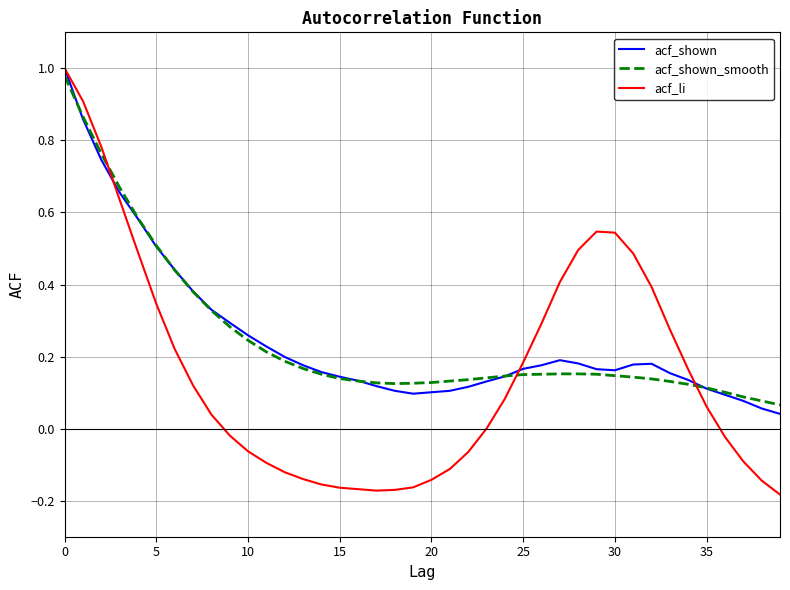

Which series has the widest spread of values?

acf_li